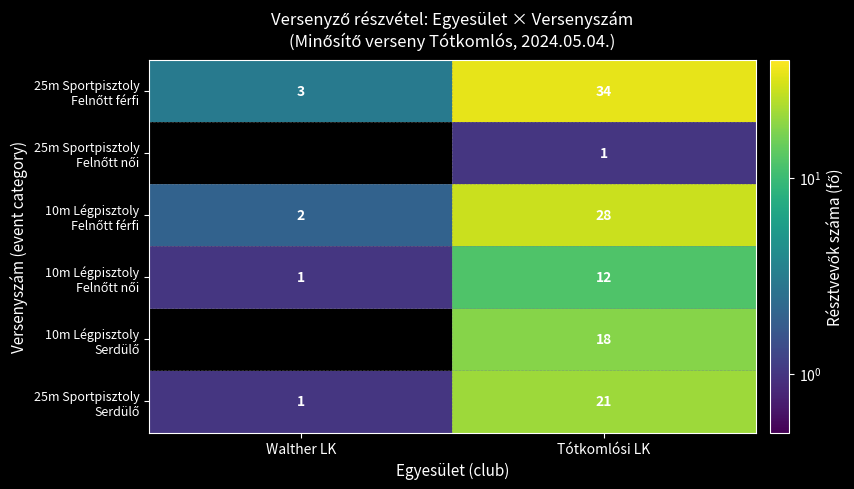

What is the total value across all series at Tótkomlósi LK?

114